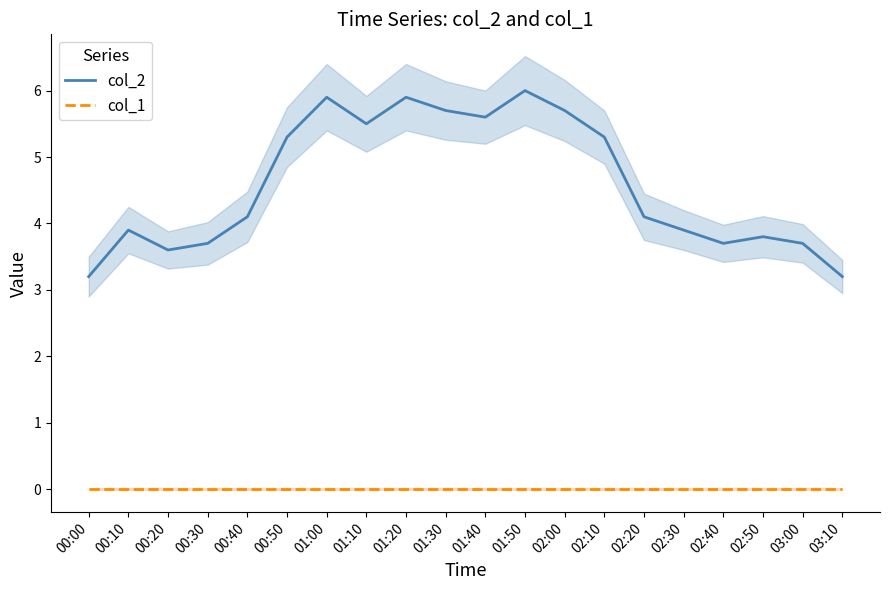

Reading left to right, list all the values displayed in this chart.

col_2: 00:00=3.2	00:10=3.9	00:20=3.6	00:30=3.7	00:40=4.1	00:50=5.3	01:00=5.9	01:10=5.5	01:20=5.9	01:30=5.7	01:40=5.6	01:50=6.0	02:00=5.7	02:10=5.3	02:20=4.1	02:30=3.9	02:40=3.7	02:50=3.8	03:00=3.7	03:10=3.2
col_1: 00:00=0.0	00:10=0.0	00:20=0.0	00:30=0.0	00:40=0.0	00:50=0.0	01:00=0.0	01:10=0.0	01:20=0.0	01:30=0.0	01:40=0.0	01:50=0.0	02:00=0.0	02:10=0.0	02:20=0.0	02:30=0.0	02:40=0.0	02:50=0.0	03:00=0.0	03:10=0.0